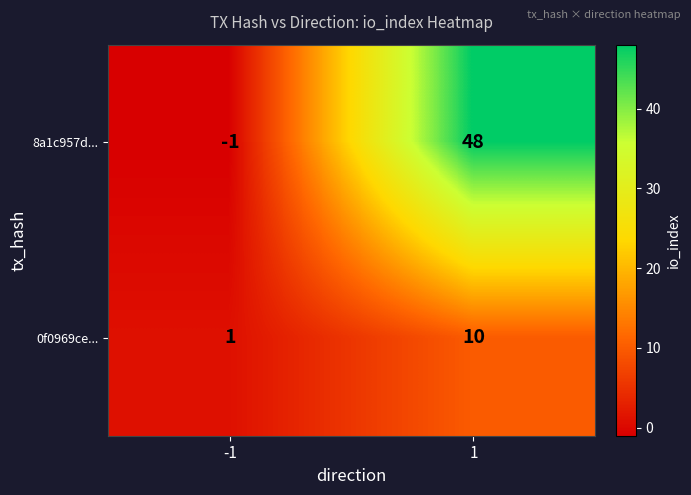

What is the difference between the maximum and minimum values in the 8a1c957d... series?

49